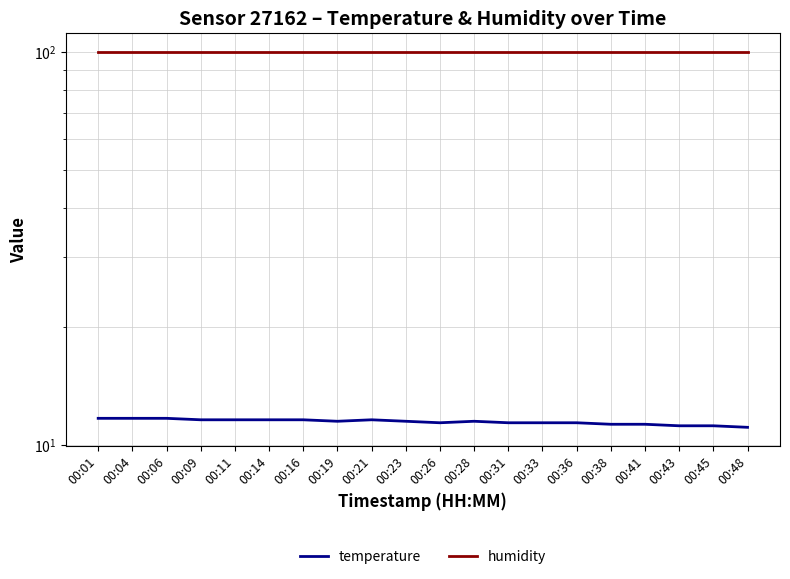

How many lines are shown in the chart?

2